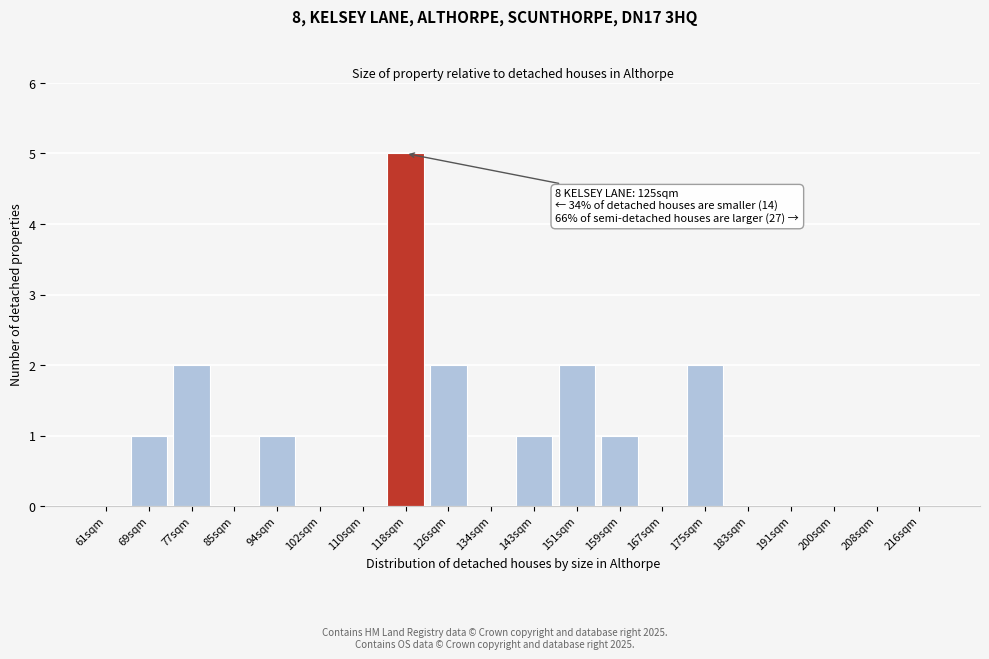

Reading left to right, extract all data points from this chart.

61sqm=0	69sqm=1	77sqm=2	85sqm=0	94sqm=1	102sqm=0	110sqm=0	118sqm=5	126sqm=2	134sqm=0	143sqm=1	151sqm=2	159sqm=1	167sqm=0	175sqm=2	183sqm=0	191sqm=0	200sqm=0	208sqm=0	216sqm=0